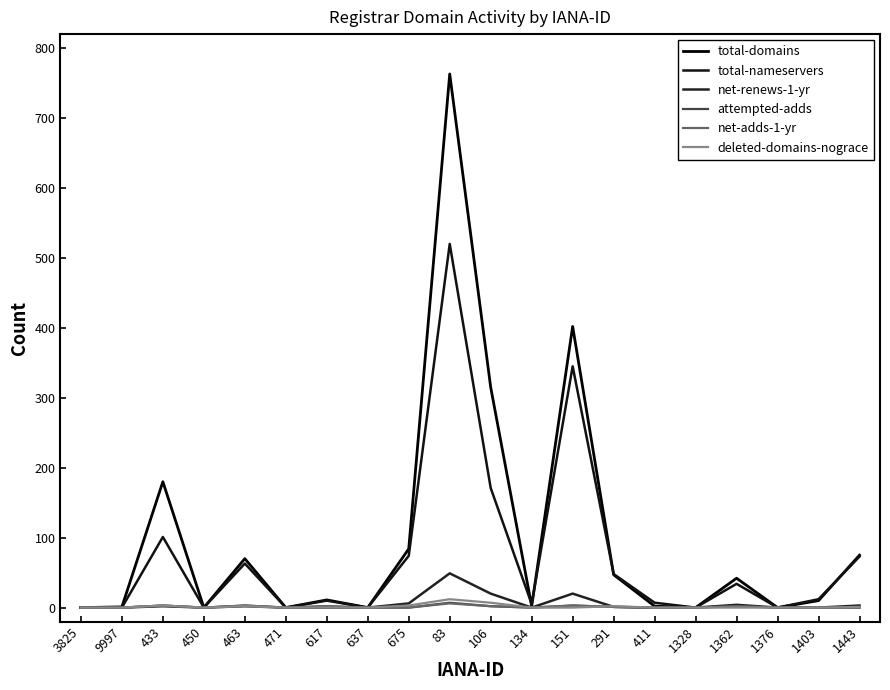

What is the sum of all total-domains values?

2004